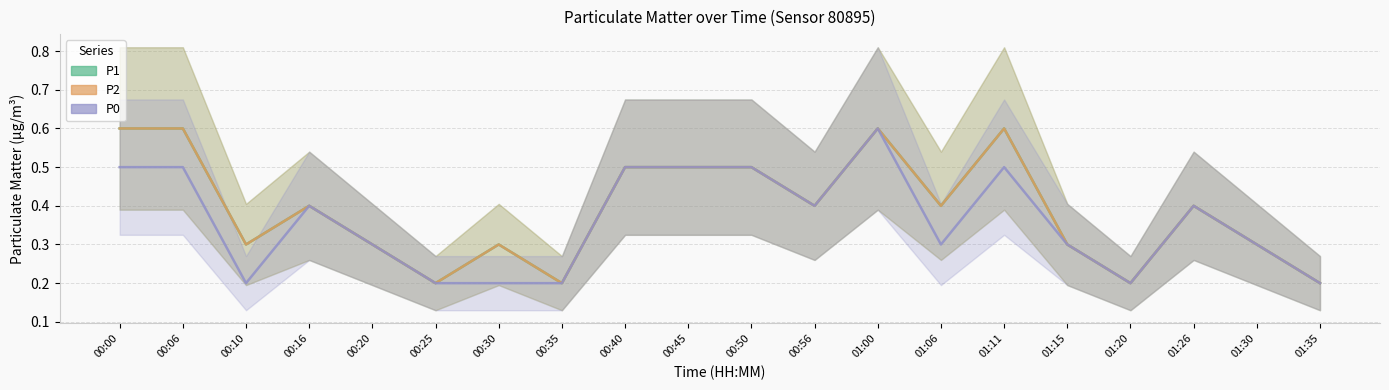

What is the approximate value of P0 at 01:35?

0.2